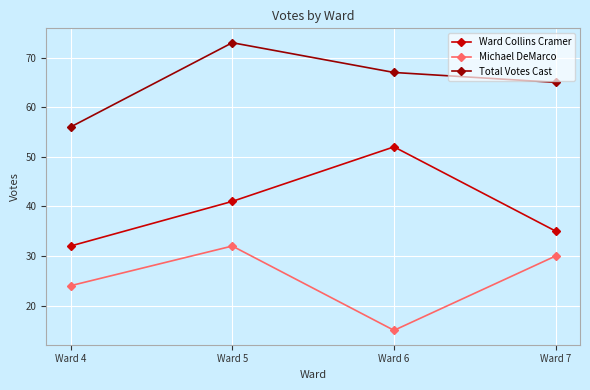

The value of Ward Collins Cramer at Ward 4 is 50. True or false?

False